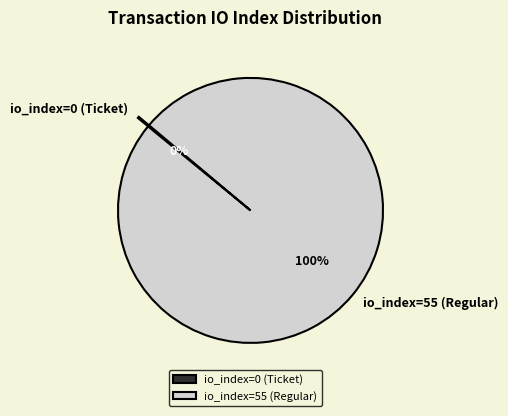

To the nearest percent, what is the difference between the largest and smallest slice percentages?

100%